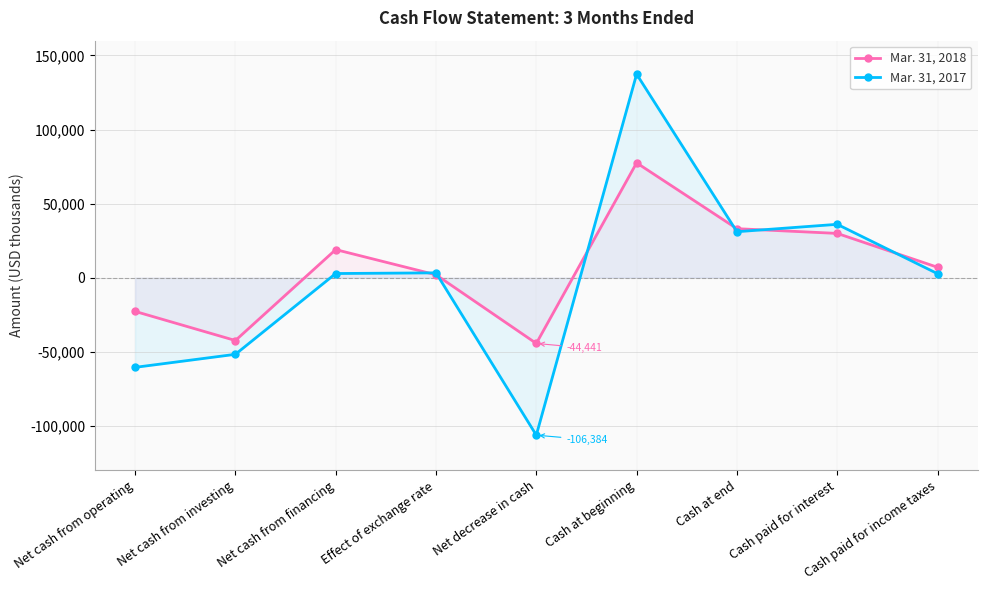

How many interior local valleys does the Mar. 31, 2017 series have?

2